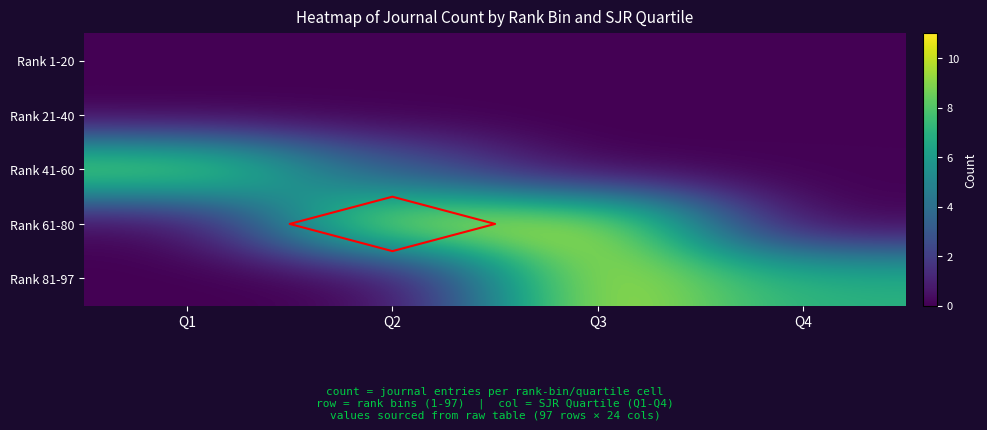

Which category has the highest value across all series?

Q3